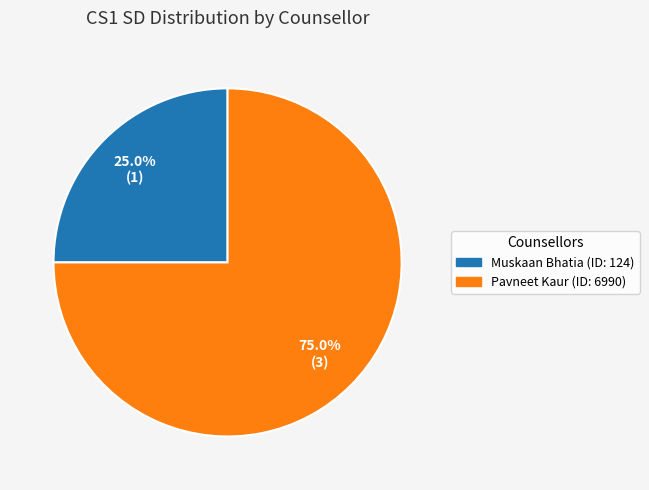

What portion of the pie excludes Pavneet Kaur (ID: 6990)?

25.0%